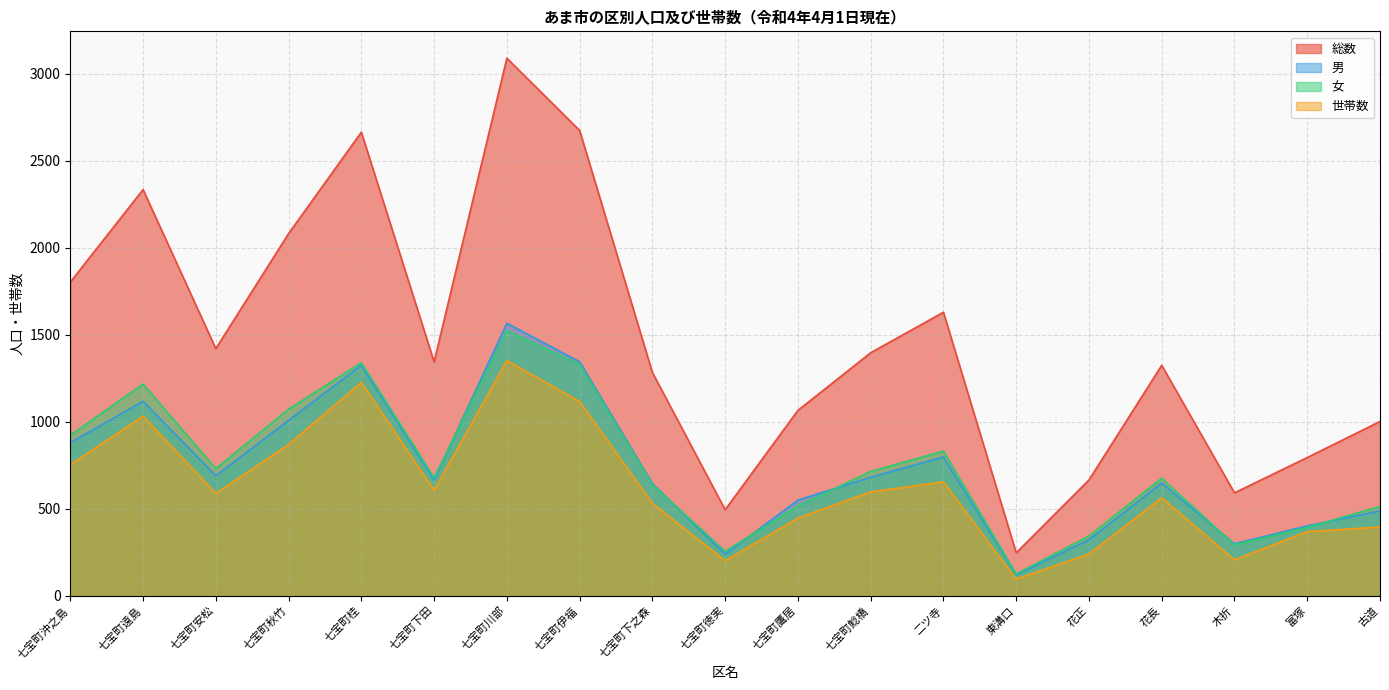

What is the value of the 総数 point at the 7th from the left?

3090